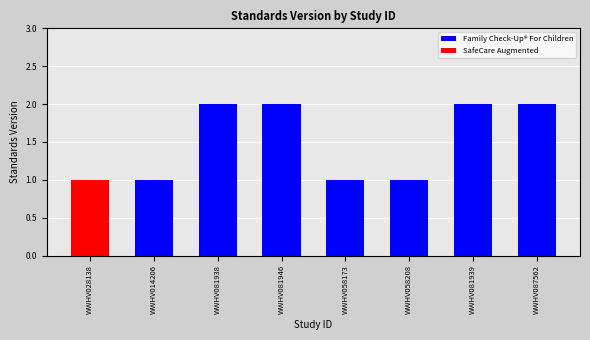

Is it true that the value at WWHV087562 is 3?

False